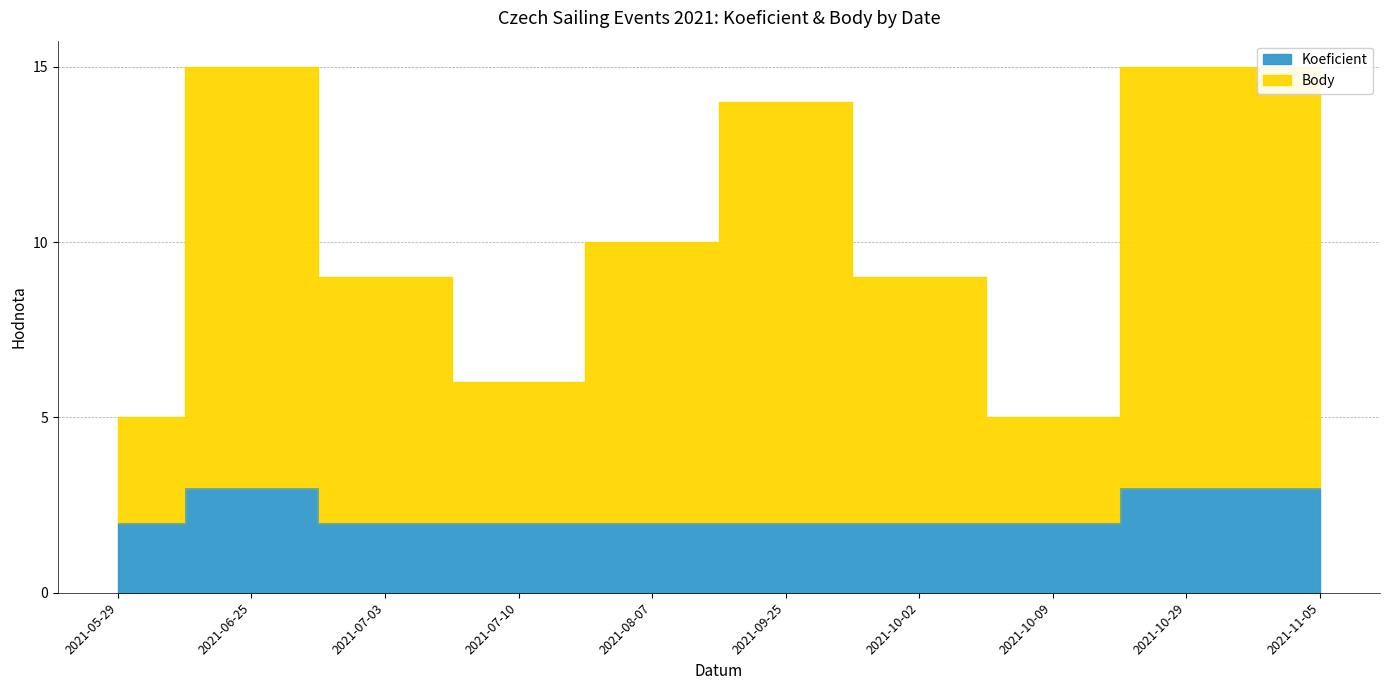

True or false: Body and Koeficient cross at least once.

False